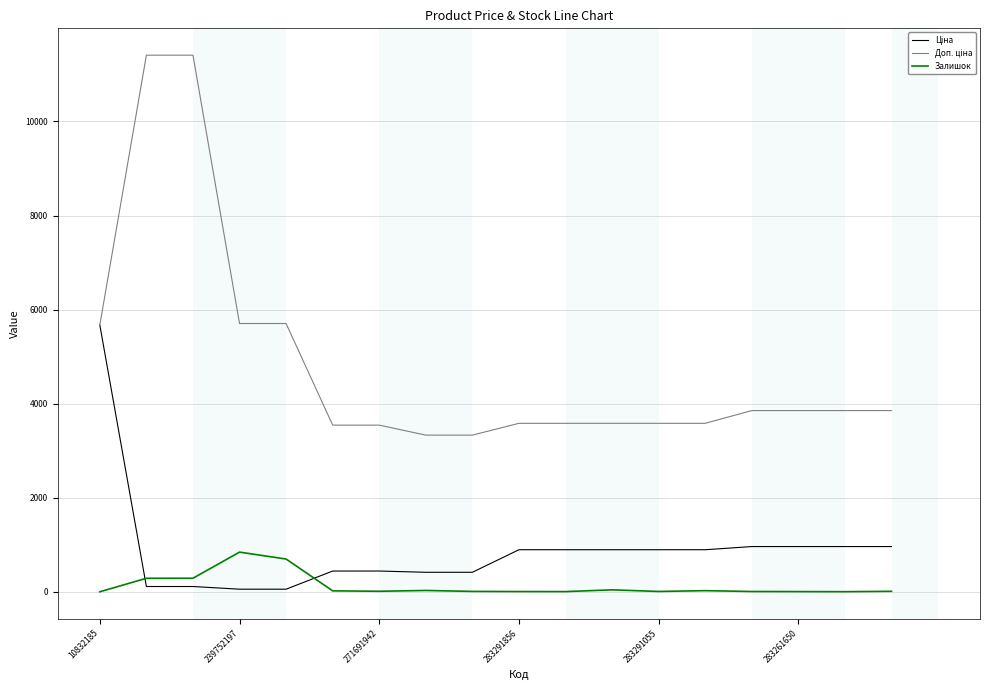

What is the maximum value for Залишок?

845.0